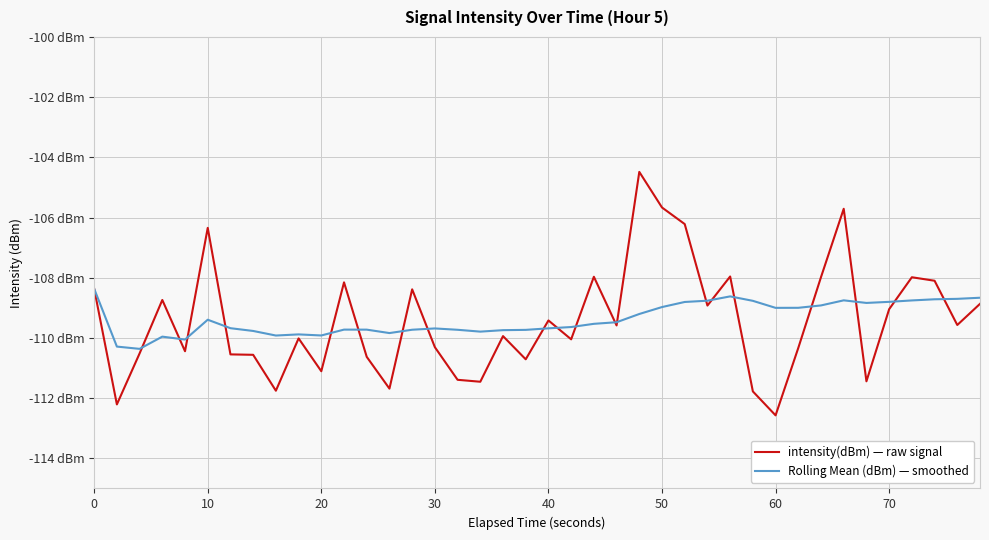

What are all the series names shown in the legend?

intensity(dBm) — raw signal, Rolling Mean (dBm) — smoothed